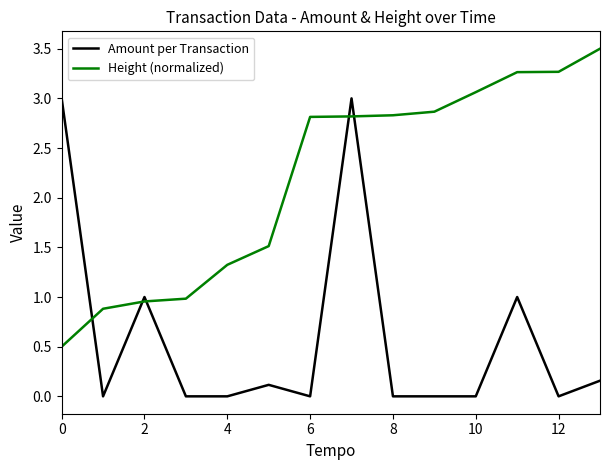

Which series has the largest total across all categories?

Height (normalized)